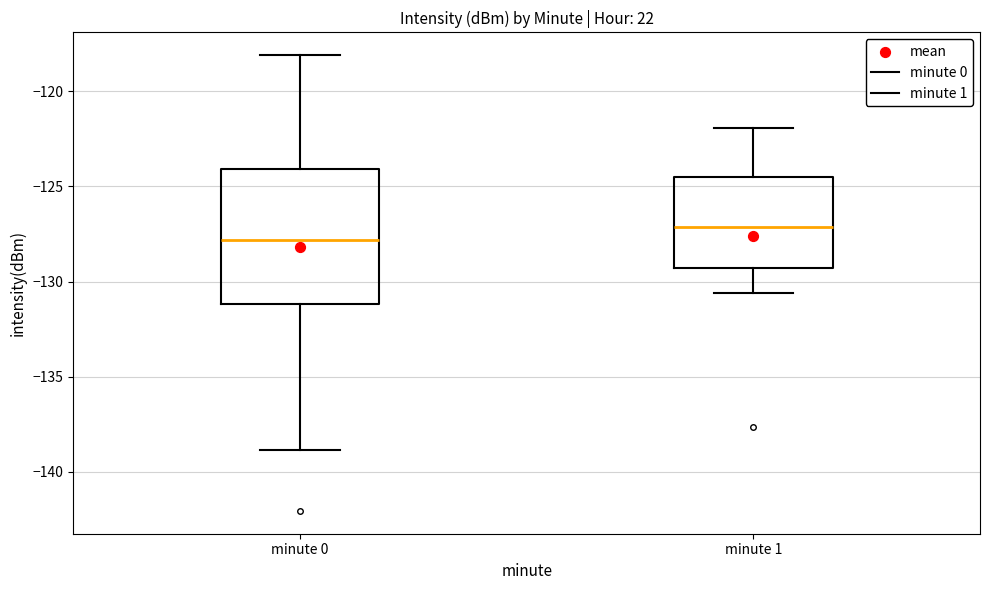

Which box has the highest median line?

minute 1